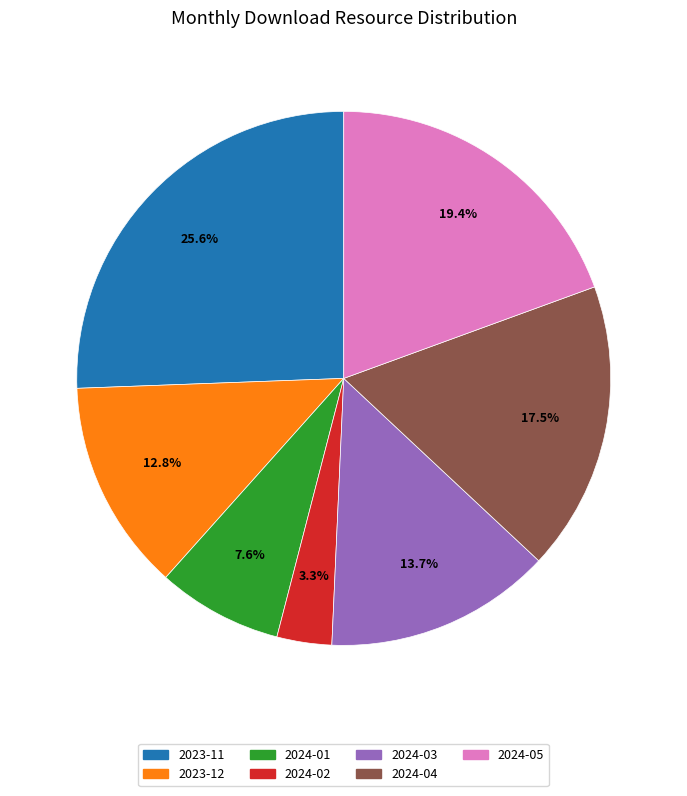

Which category has the biggest portion of the pie?

2023-11